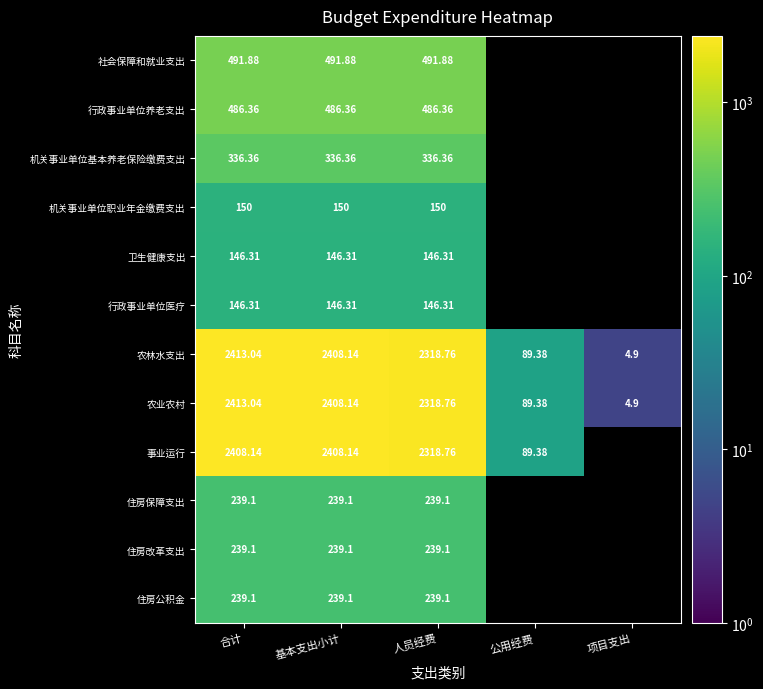

Is the value of 农林水支出 at 人员经费 greater than the value of 行政事业单位医疗 at 合计?

Yes